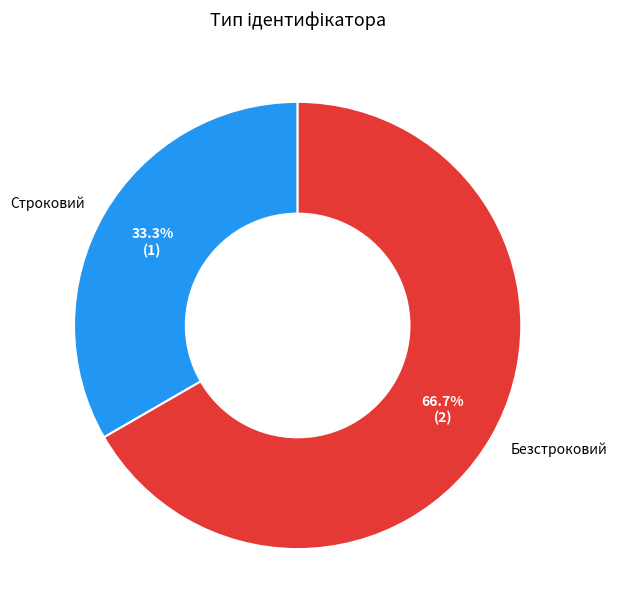

To the nearest percent, what is the difference between the largest and smallest slice percentages?

33%